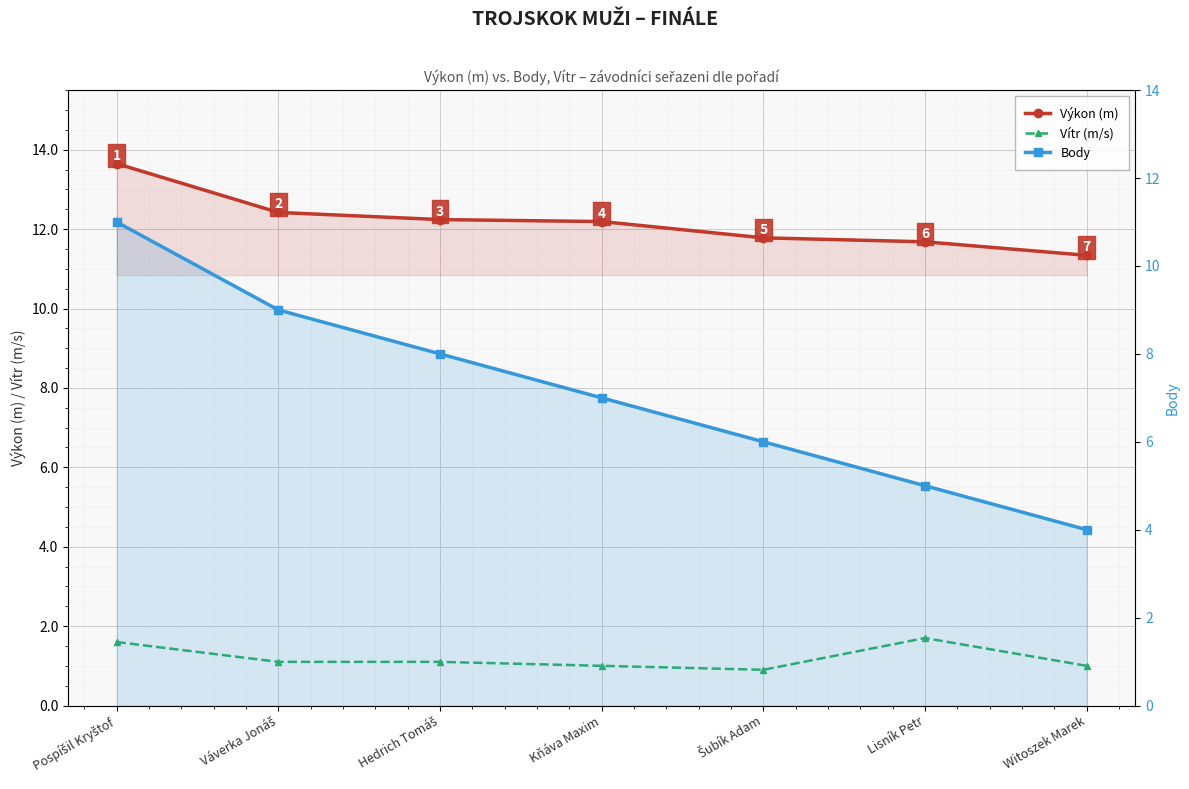

True or false: Body and Vítr (m/s) cross at least once.

False